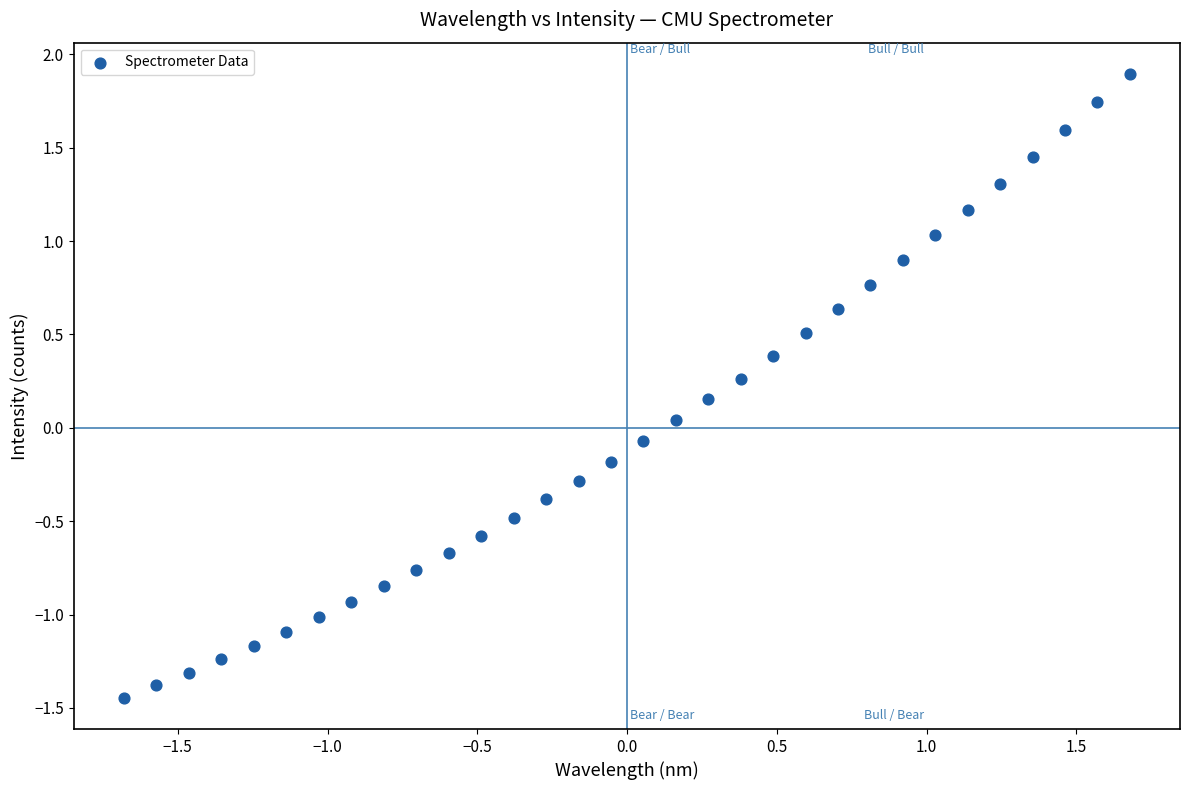

What is the range of X values (max minus min)?

3.4